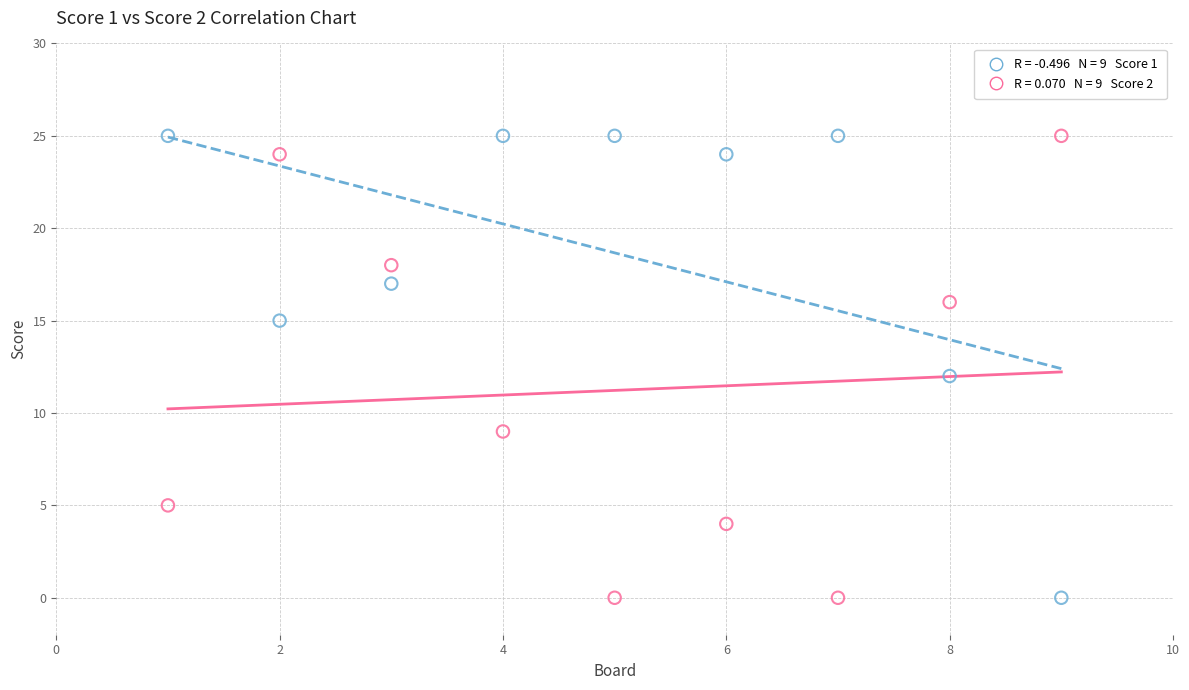

Across all data points, what is the range of Y values (max minus min)?

25